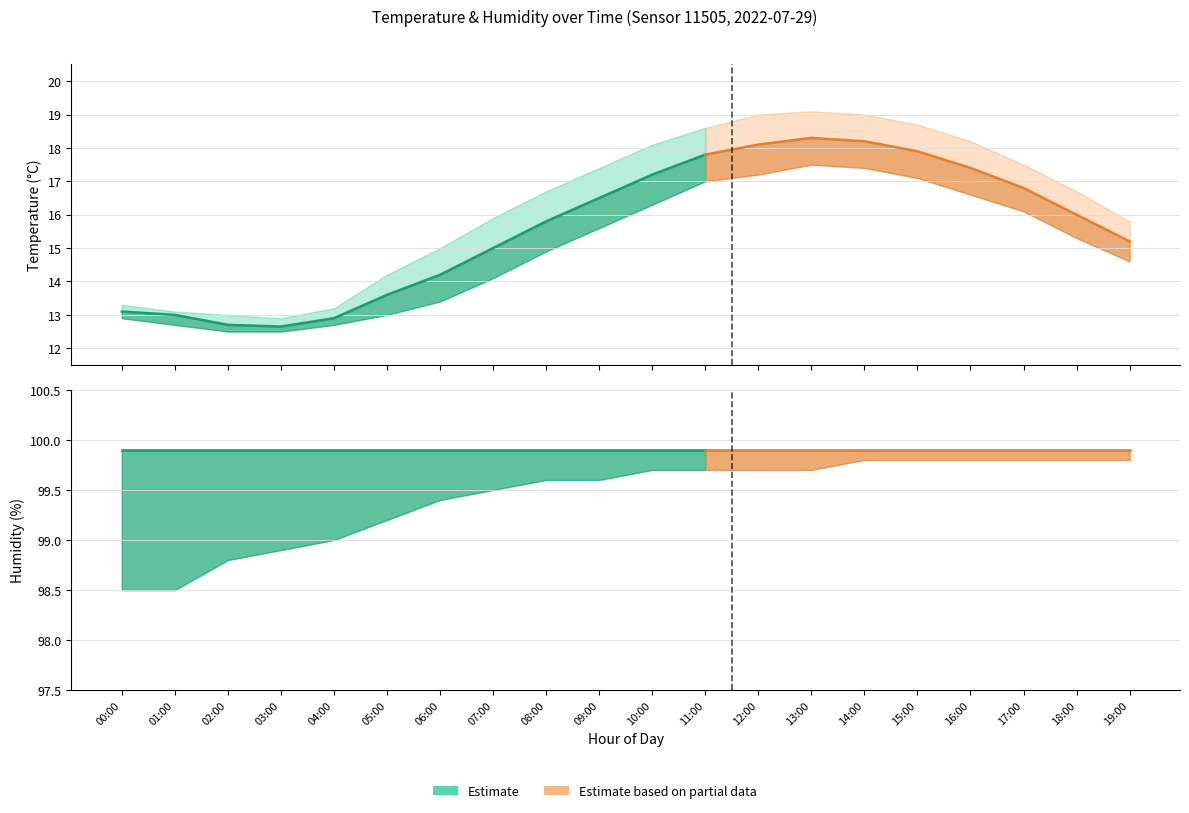

At which category does temperature reach its first local peak?

13:00